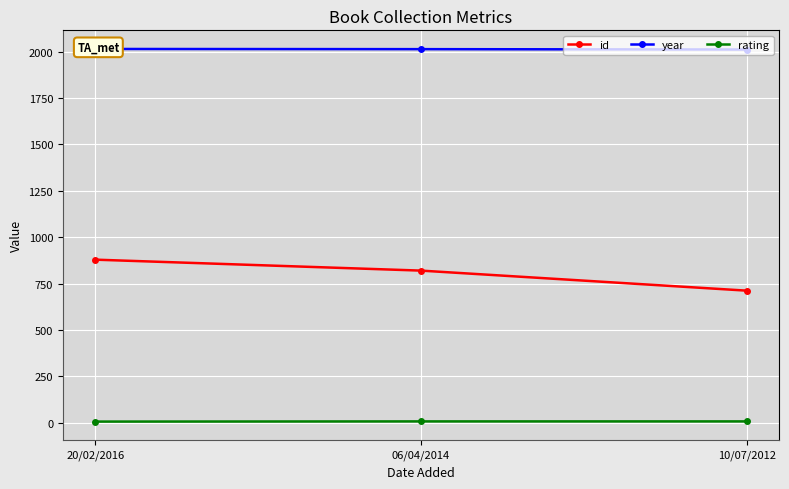

Is it true that rating equals 10 at 20/02/2016?

False